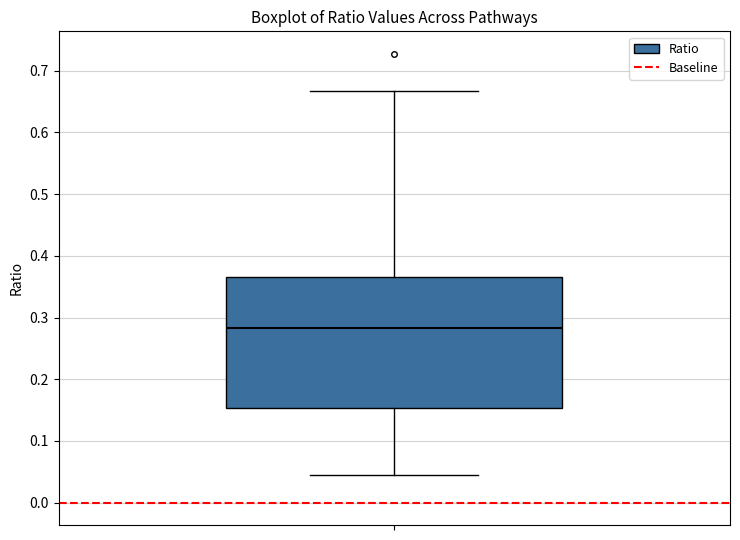

Read this box plot against the y-axis: the position of the median line, the range covered by the box, and the ends of both whiskers. The values are not printed on the chart, so give them approximately, as read against the axis.

median 0.28, box 0.15 to 0.37, whiskers 0.05 to 0.67